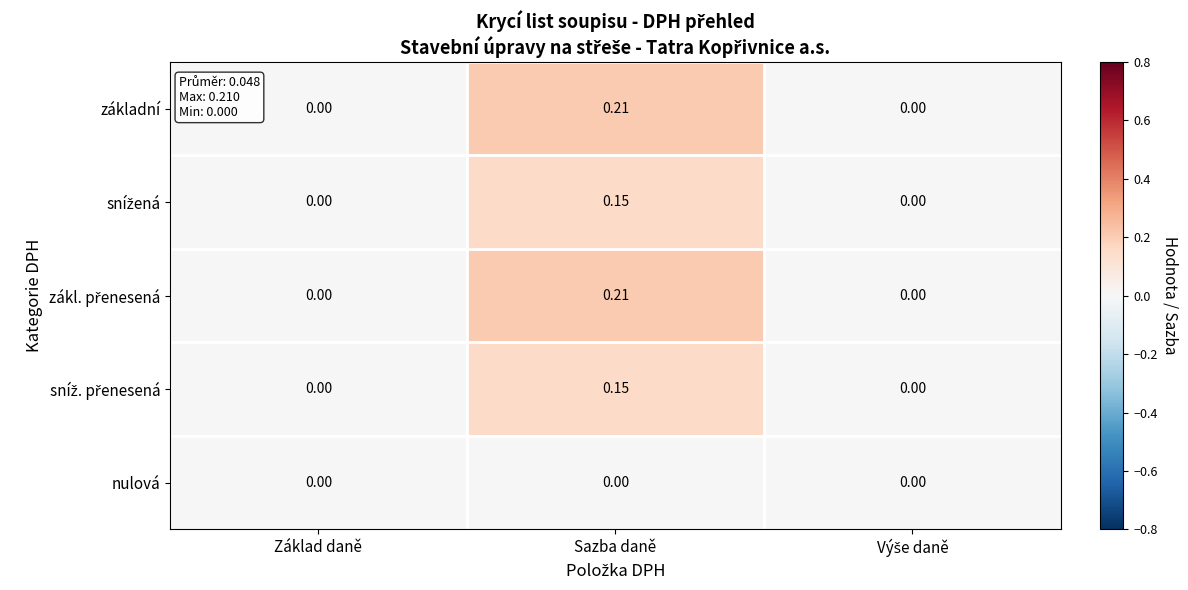

At which category is the sum across all series the highest?

Sazba daně